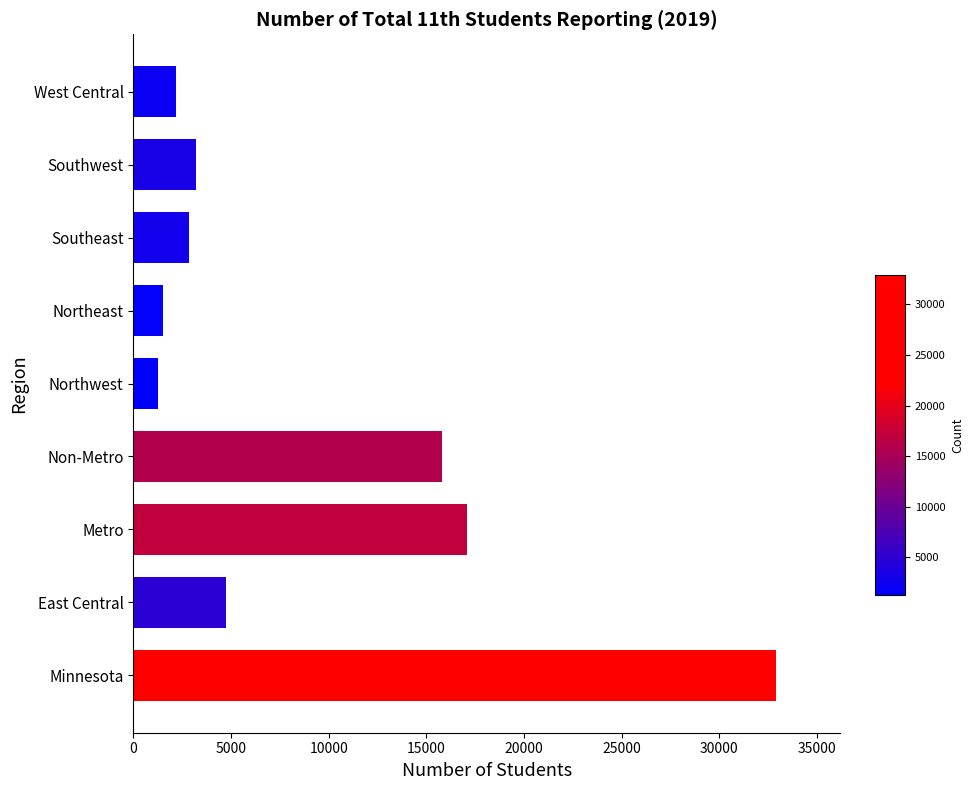

What is the change in value from Northwest to West Central?

+908